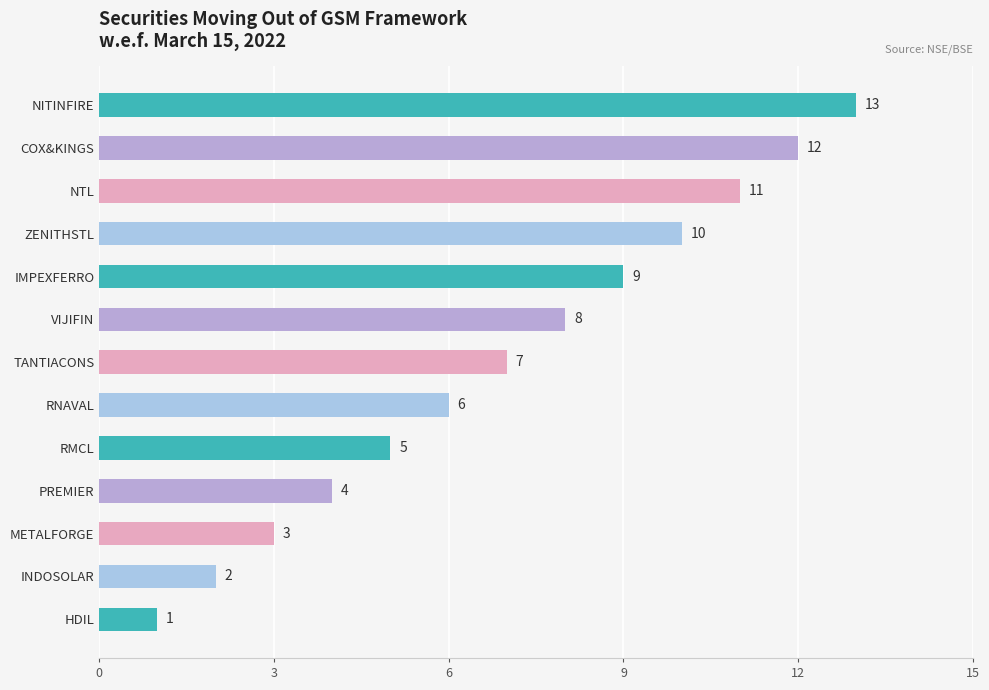

At which label is the value closest to 7?

TANTIACONS